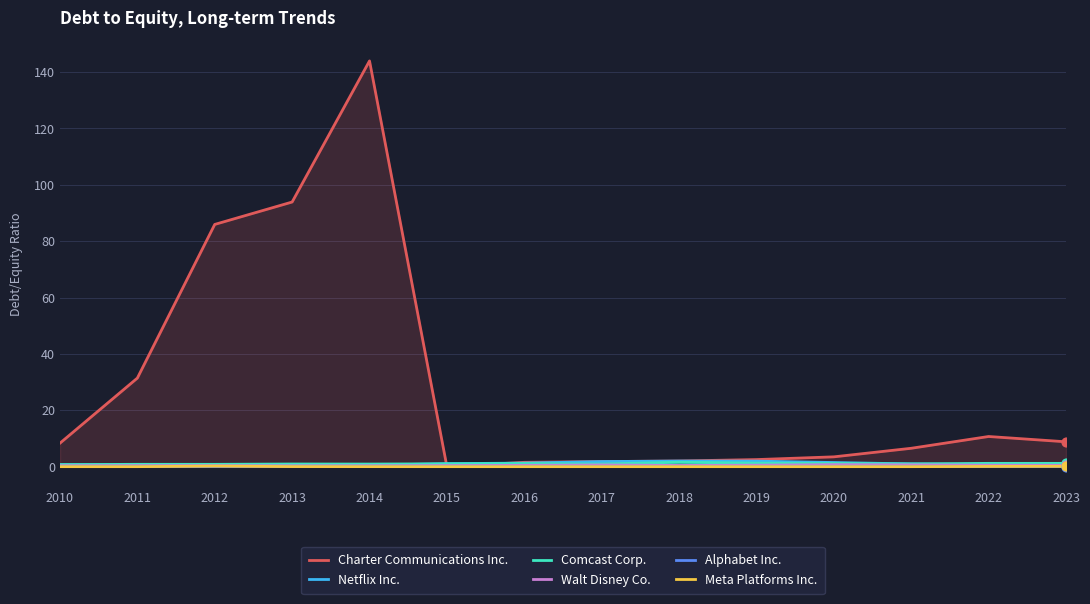

What are all the series names shown in the legend?

Charter Communications Inc., Netflix Inc., Comcast Corp., Walt Disney Co., Alphabet Inc., Meta Platforms Inc.